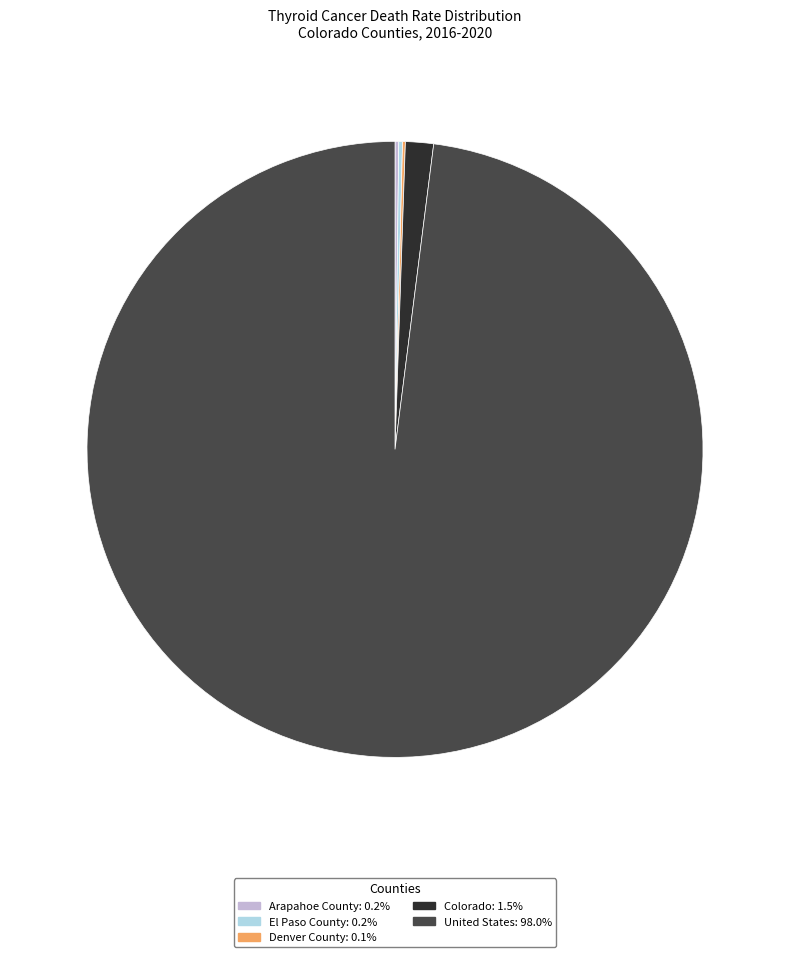

Is United States: 98.0% the majority of the pie?

Yes